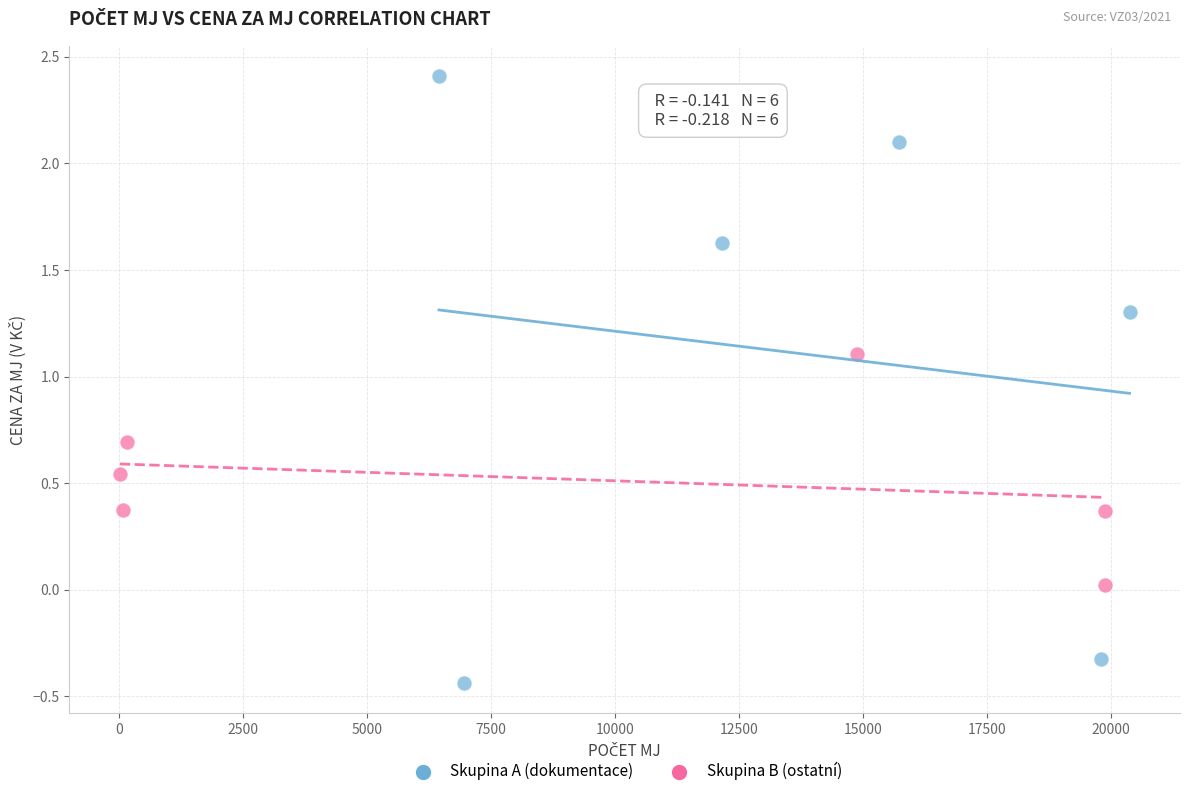

Which series reaches the minimum Y coordinate?

Skupina A (dokumentace)